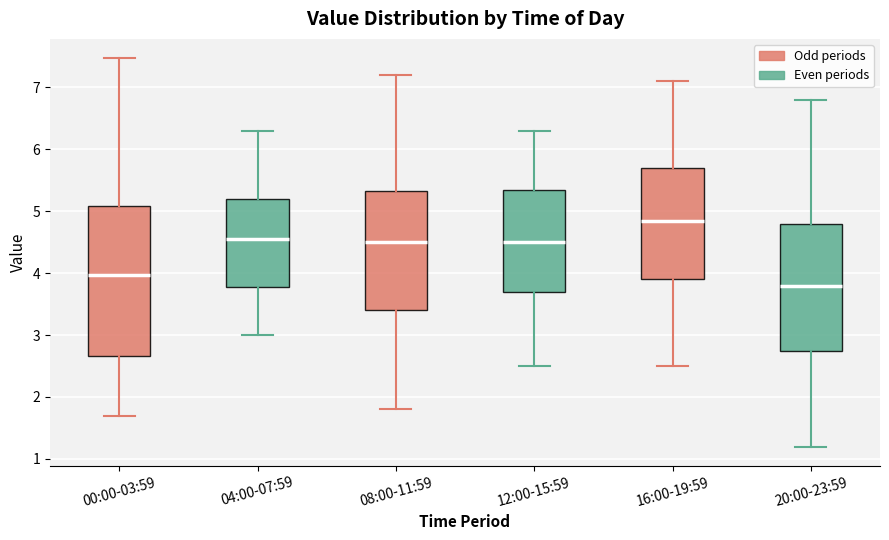

Which box is the tallest, from its lower edge to its upper edge?

00:00-03:59